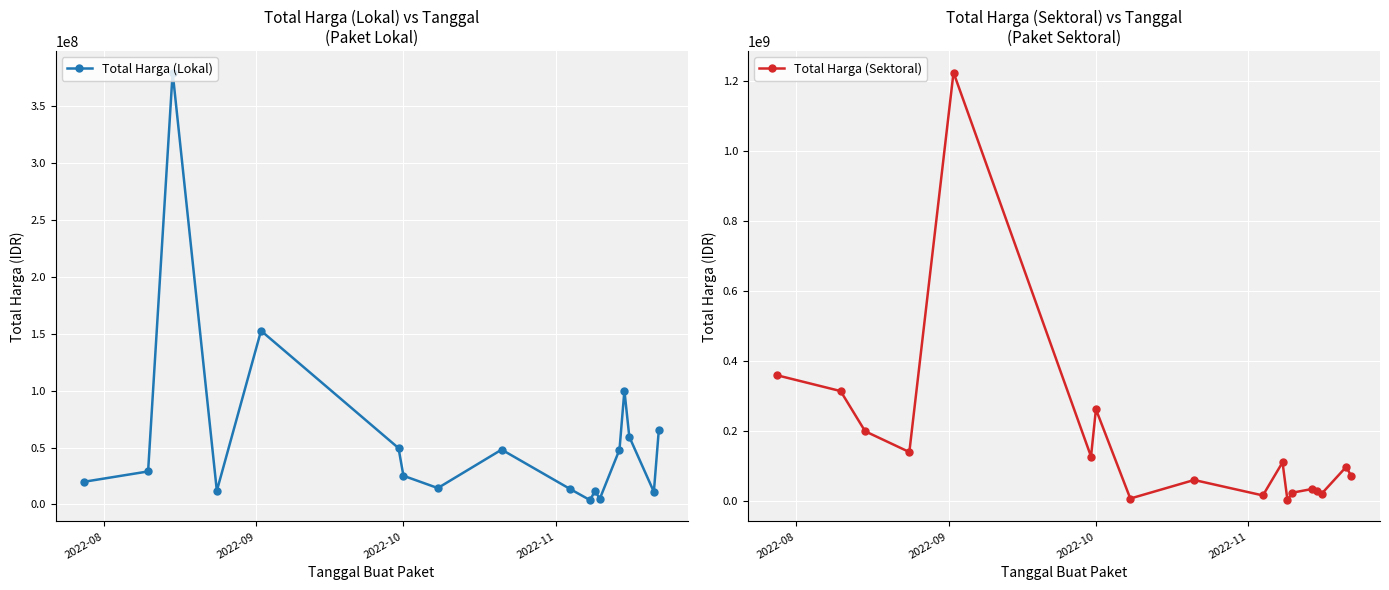

True or false: Total Harga (Lokal) has more than 1 interior local peaks.

True